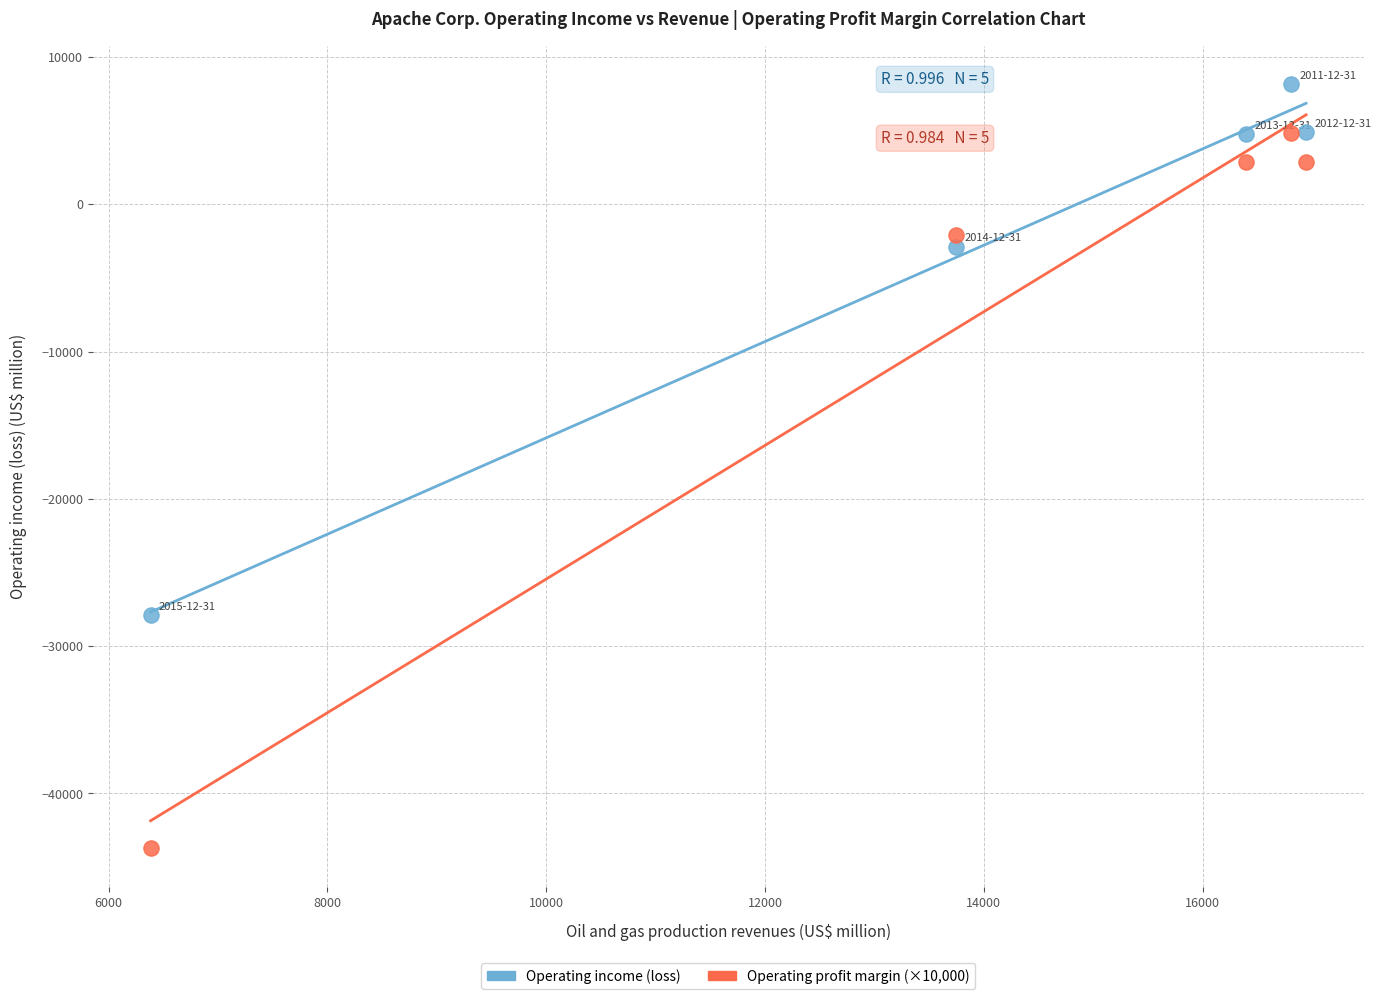

Which series contains the lowest Y value?

Operating profit margin (×10,000)